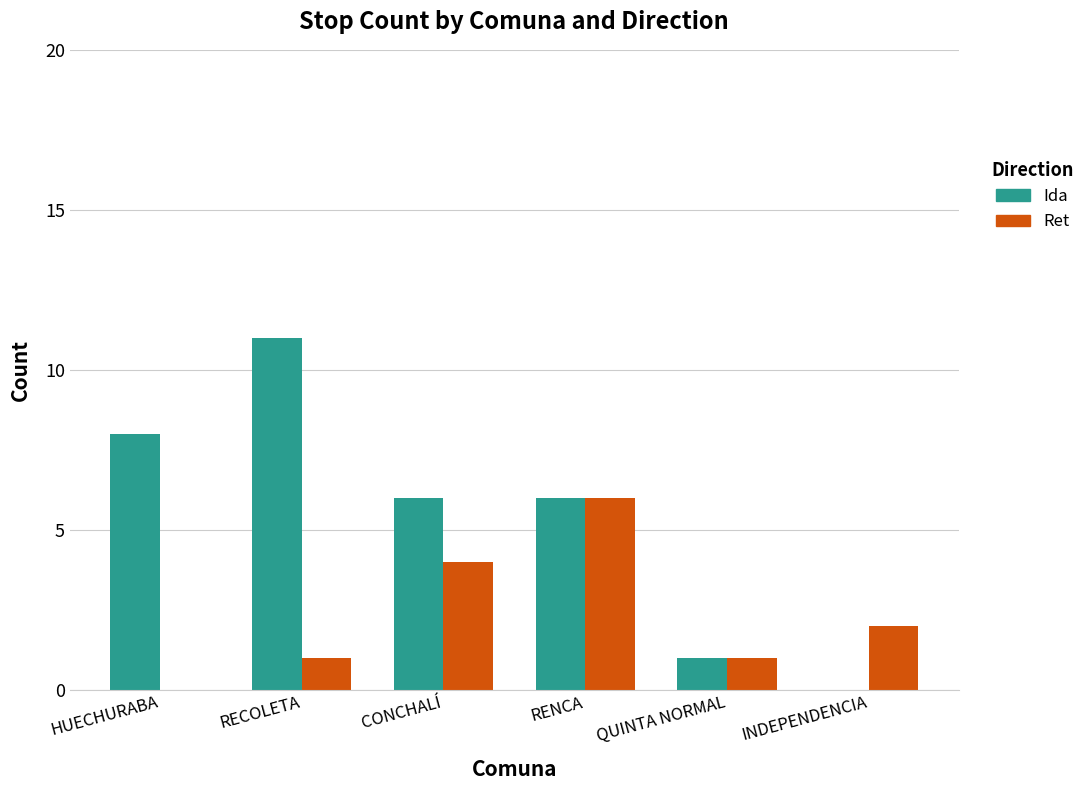

How many positive values does the Ret series have?

5